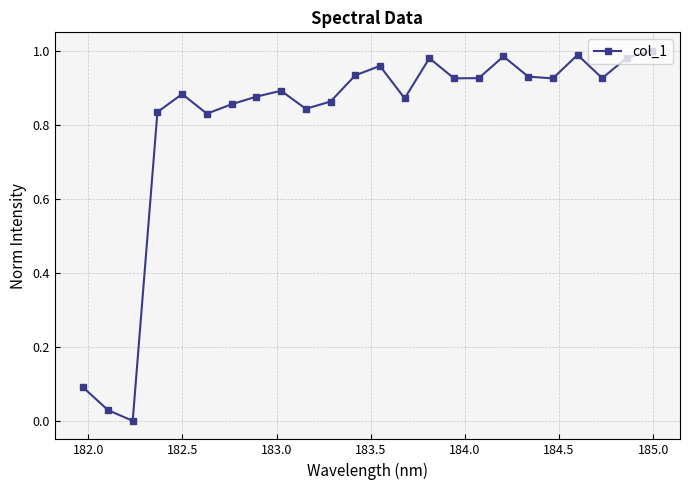

True or false: the data has more than 0 interior local peaks.

True